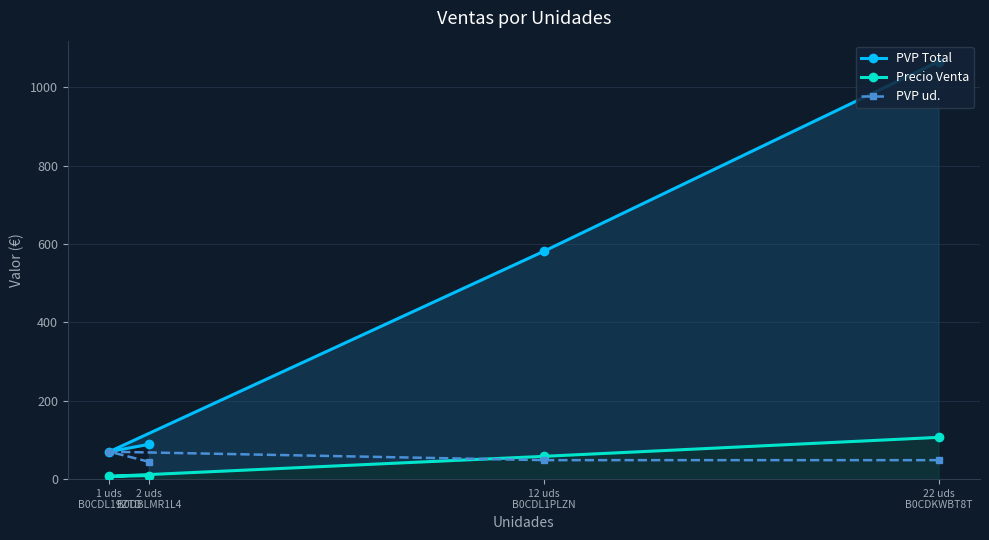

What is the highest value of the PVP ud. series?

70.0